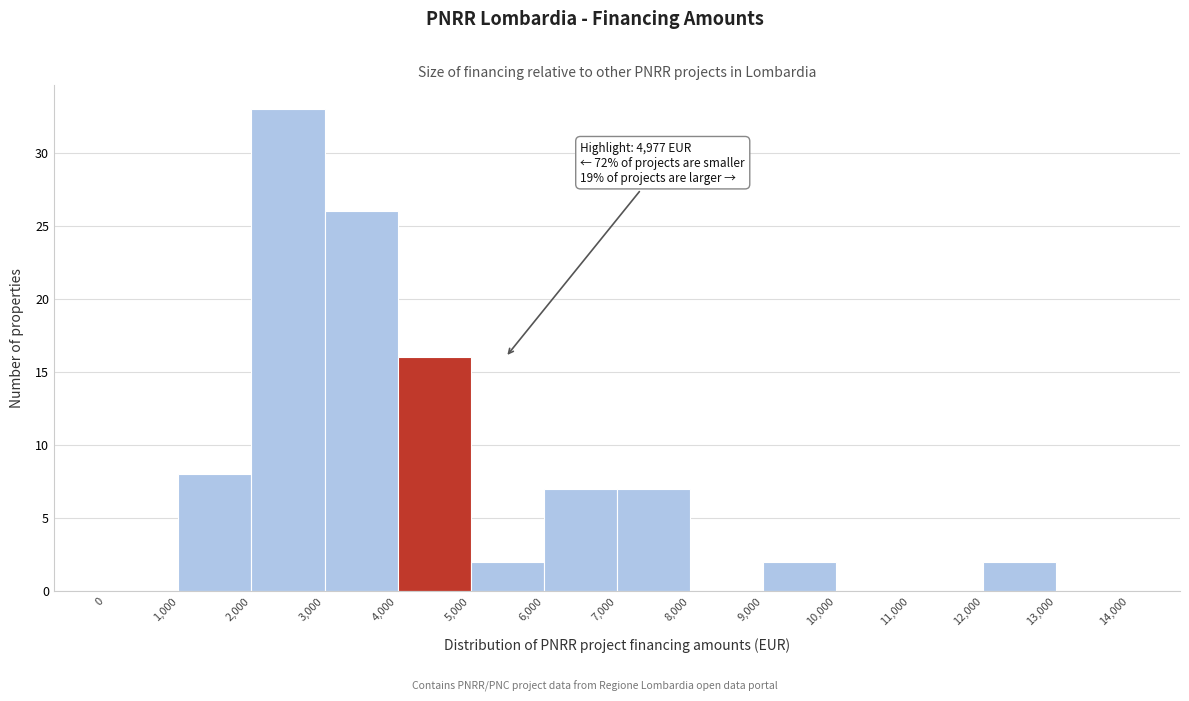

Which range on the x-axis has the tallest bar?

2,000 to 3,000